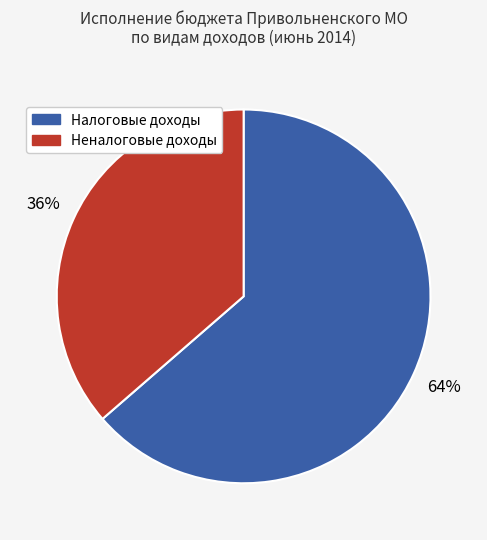

To the nearest percent, what is the average slice percentage?

50%